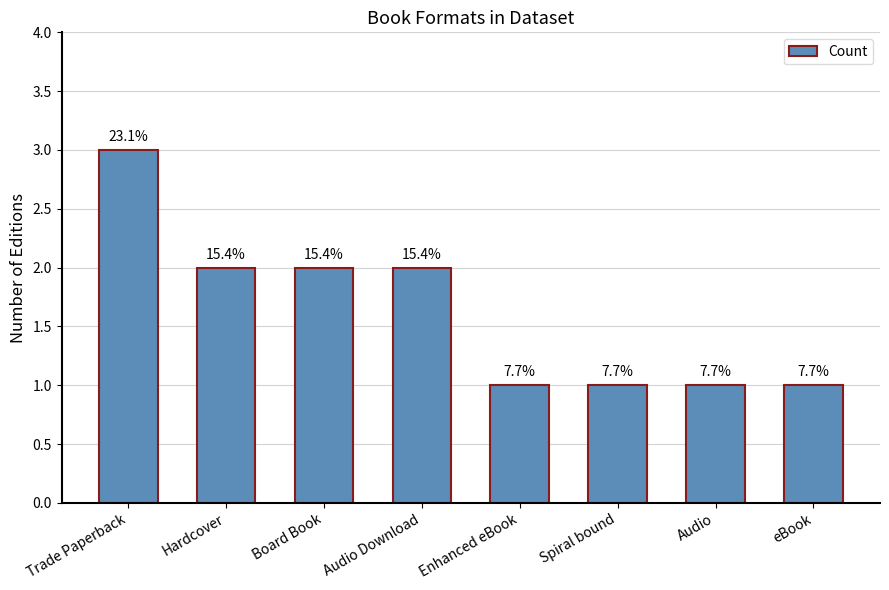

What is the label of the 6th bar from the right?

Board Book